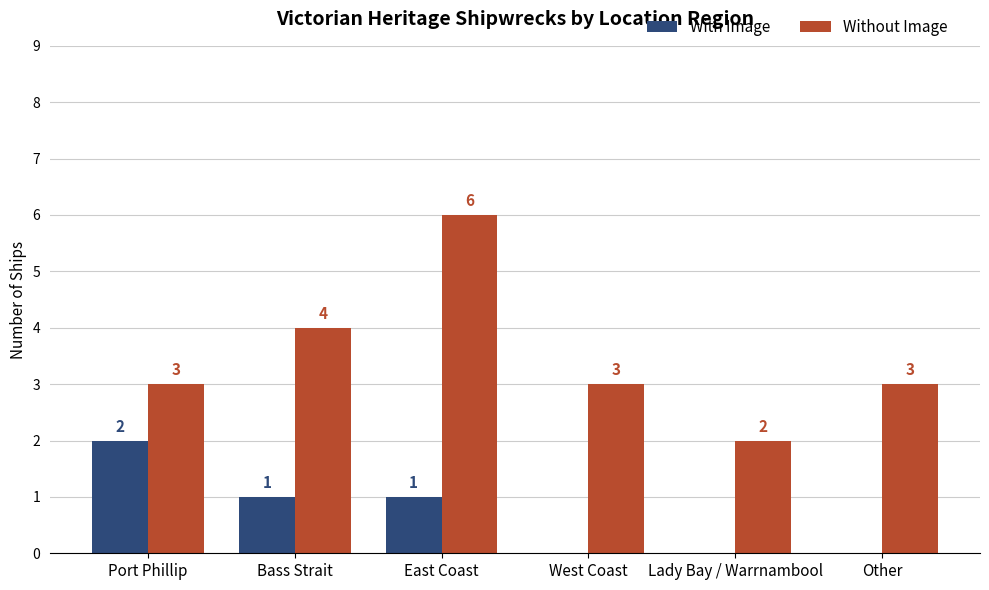

Read the Without Image value at Other.

3